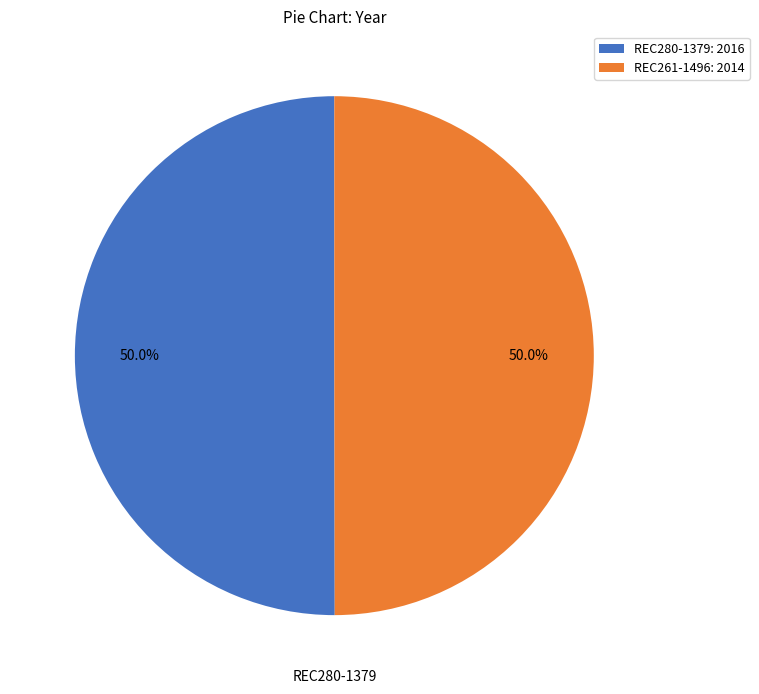

What percentage is NOT represented by REC280-1379: 2016?

50.0%